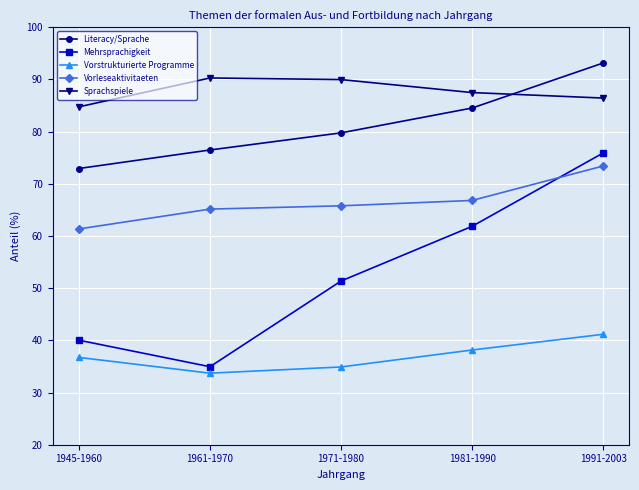

The Vorstrukturierte Programme series shows 38.1 at 1981-1990. True or false?

True